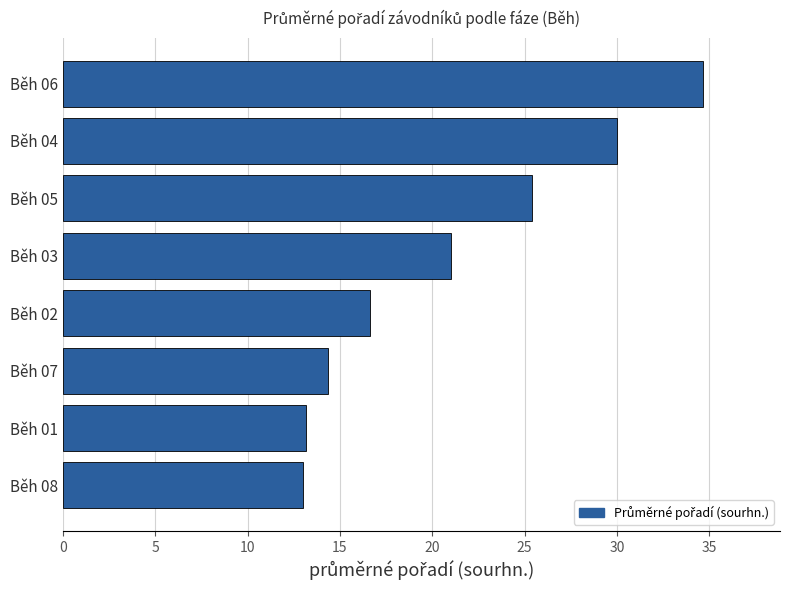

Approximately how many times larger is the value at Běh 08 compared to Běh 07?

0.9